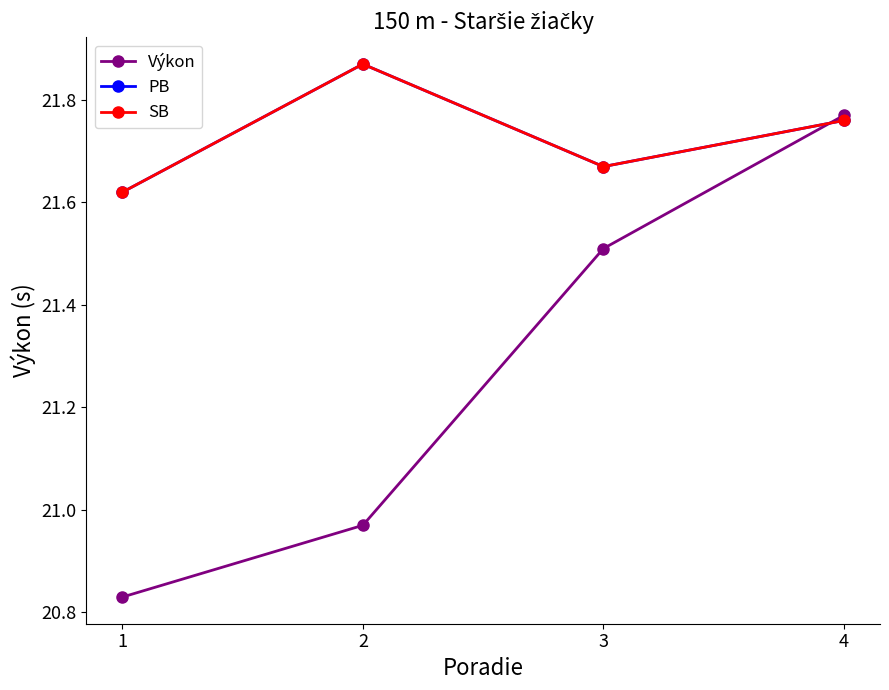

What is the sum of the SB values at 3 and 2?

43.5